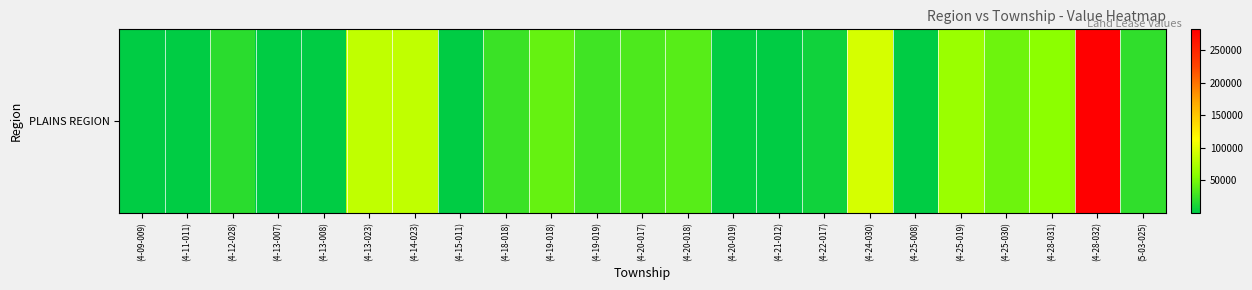

How many distinct data groups are displayed?

1